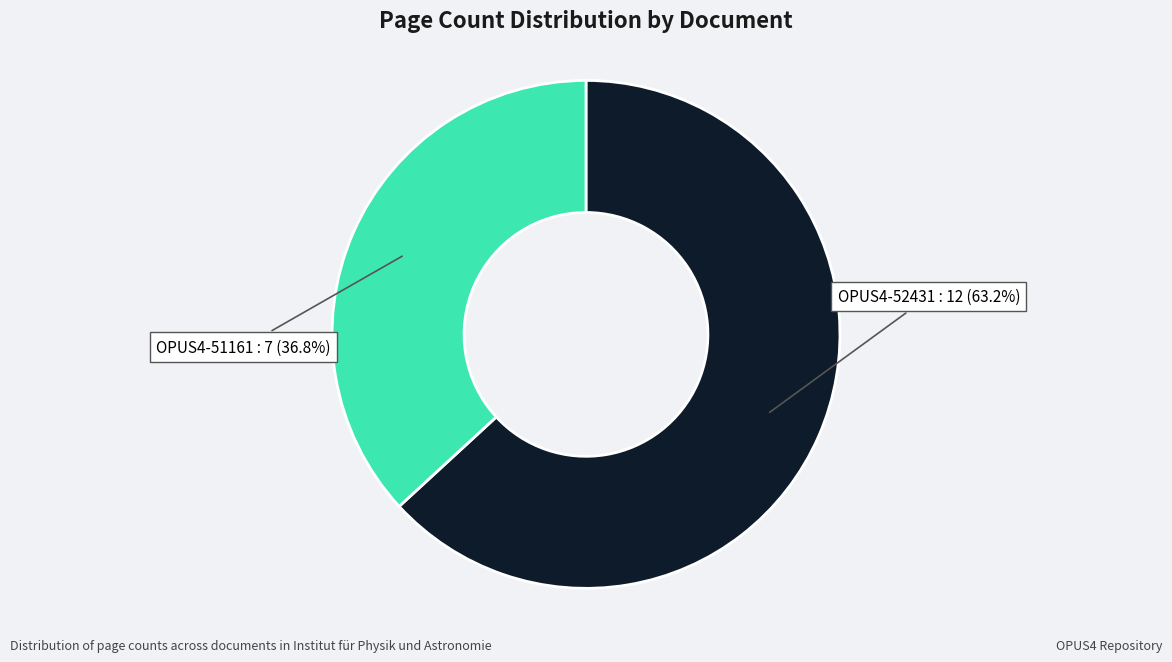

To the nearest percent, what is the difference between the OPUS4-52431 and OPUS4-51161 slice percentages?

26%